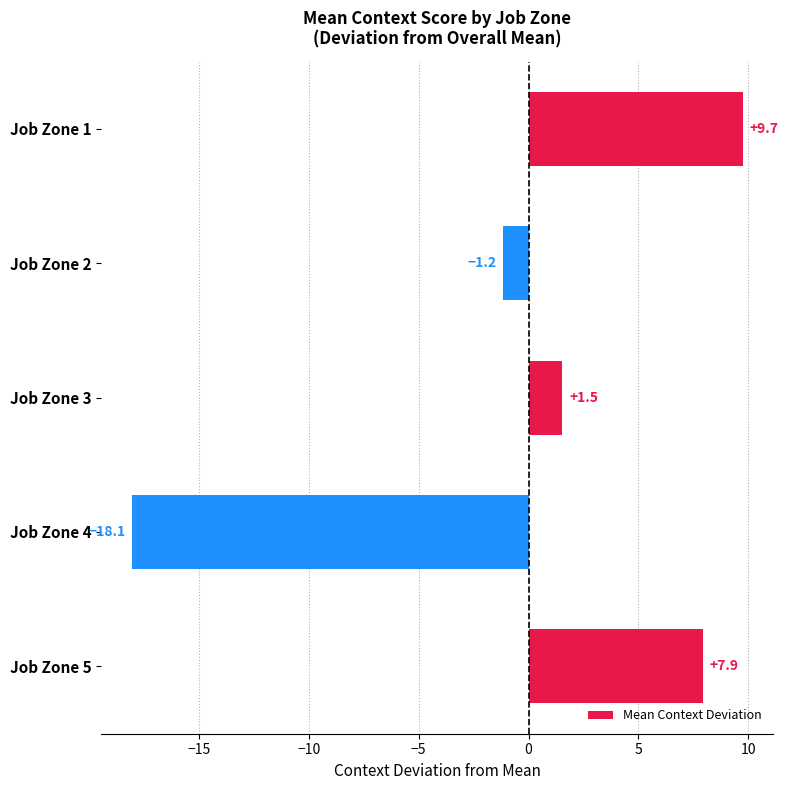

Which label corresponds to the smallest value in the chart?

Job Zone 4